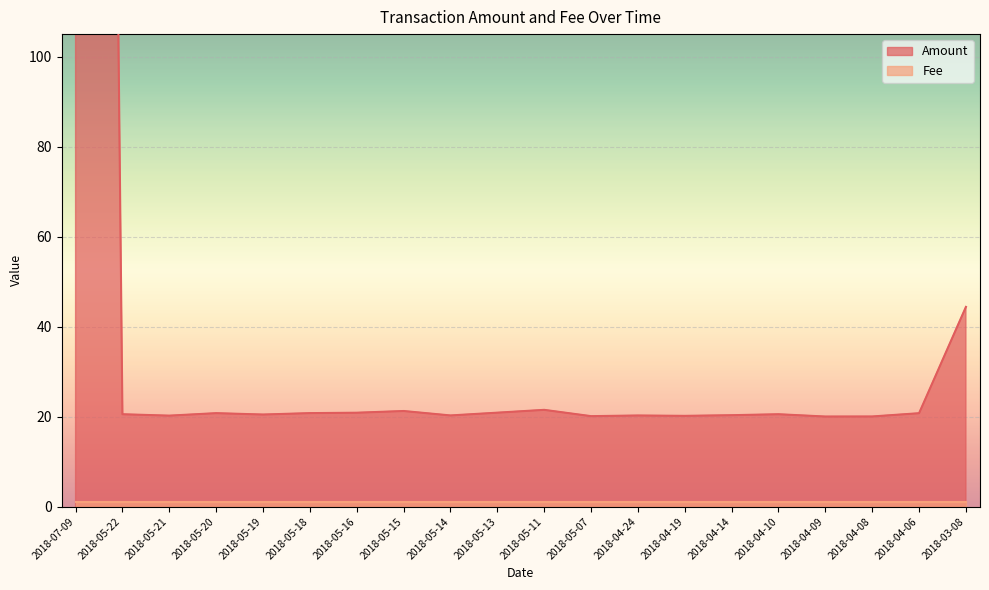

What is the sum of all values?

1413.9